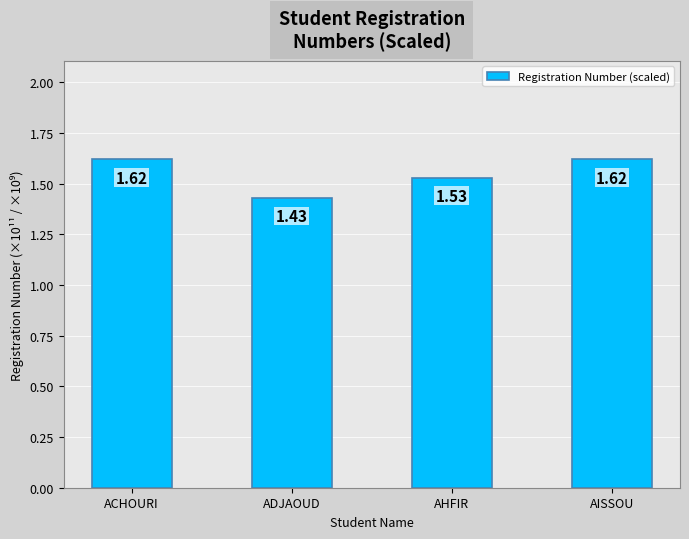

What is the label of the 4th bar from the left?

AISSOU